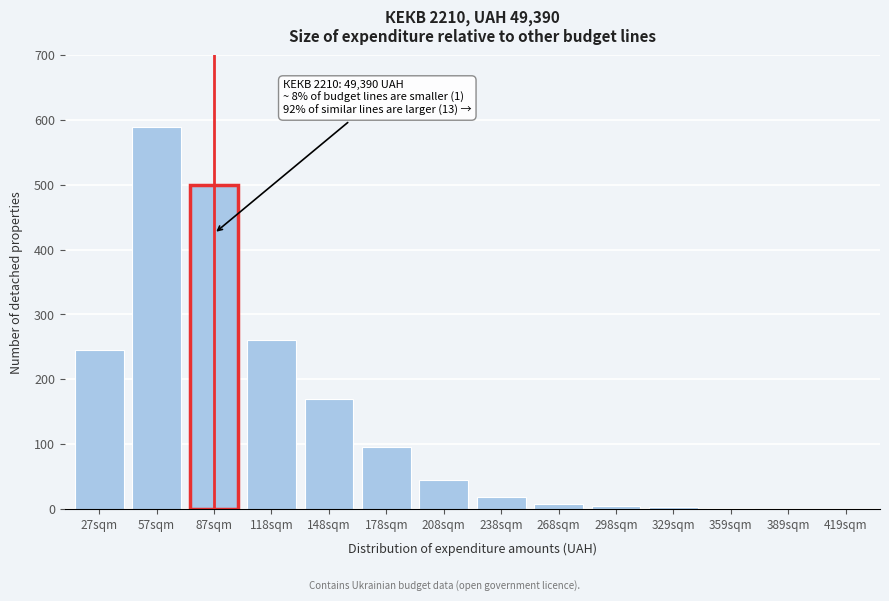

Where is the data nearest to the value 295?

118sqm